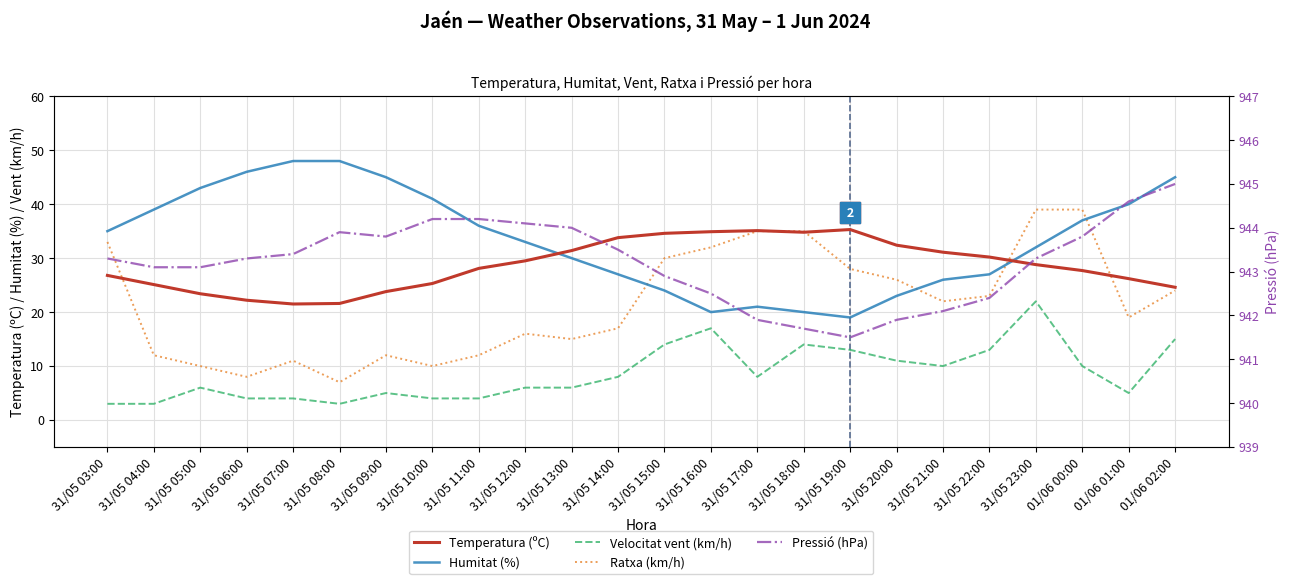

How many lines are shown in the chart?

5